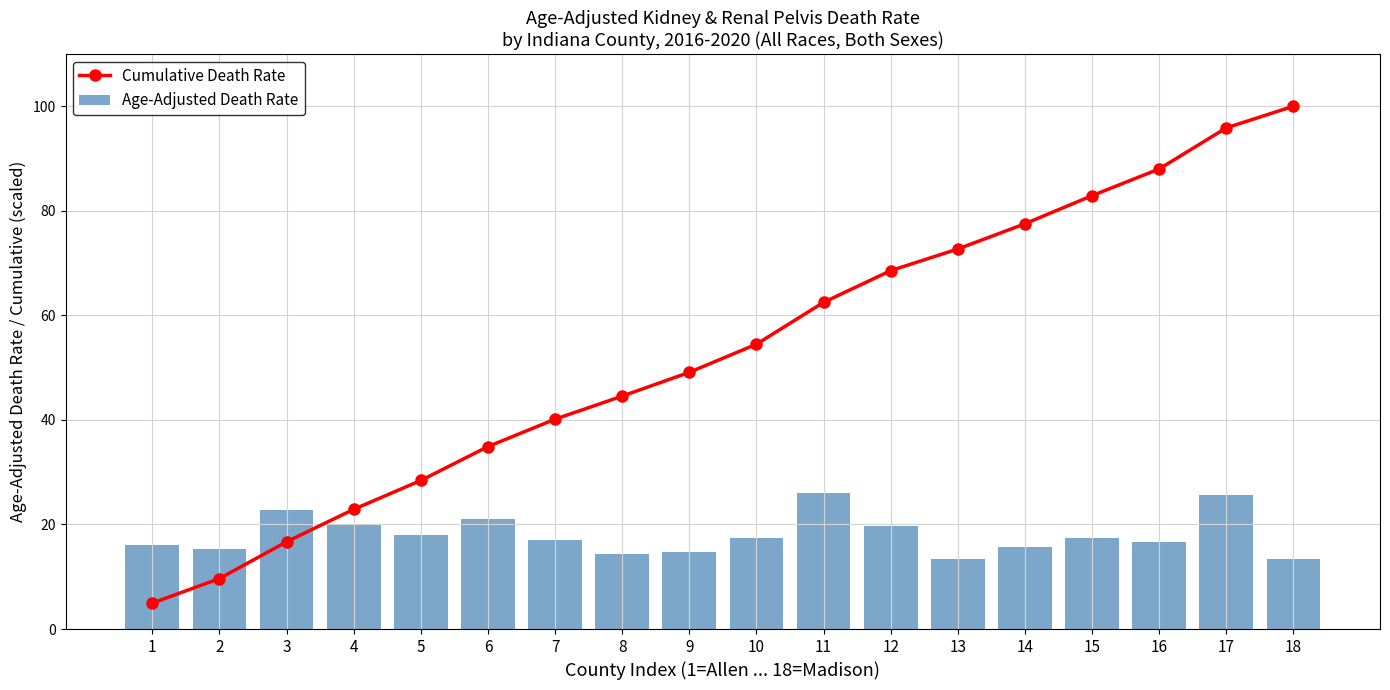

What is the difference between the second highest and second lowest values in the Cumulative Death Rate series?

86.2